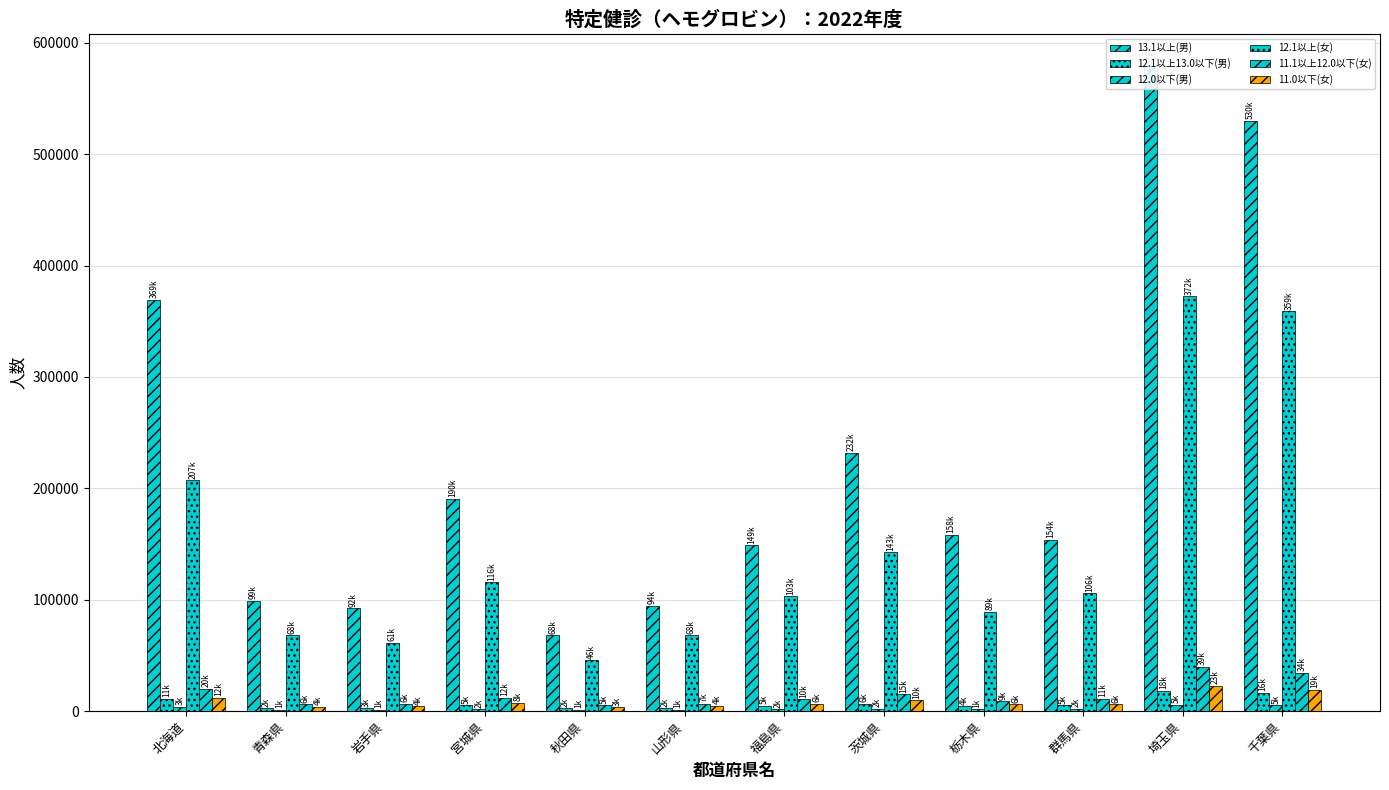

What is the value of the 12.1以上13.0以下(男) bar at the 6th from the left?

2341